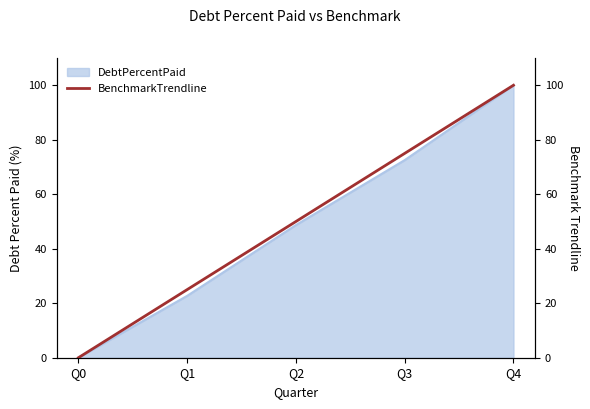

True or false: there are more than 2 points higher than both neighbors.

False